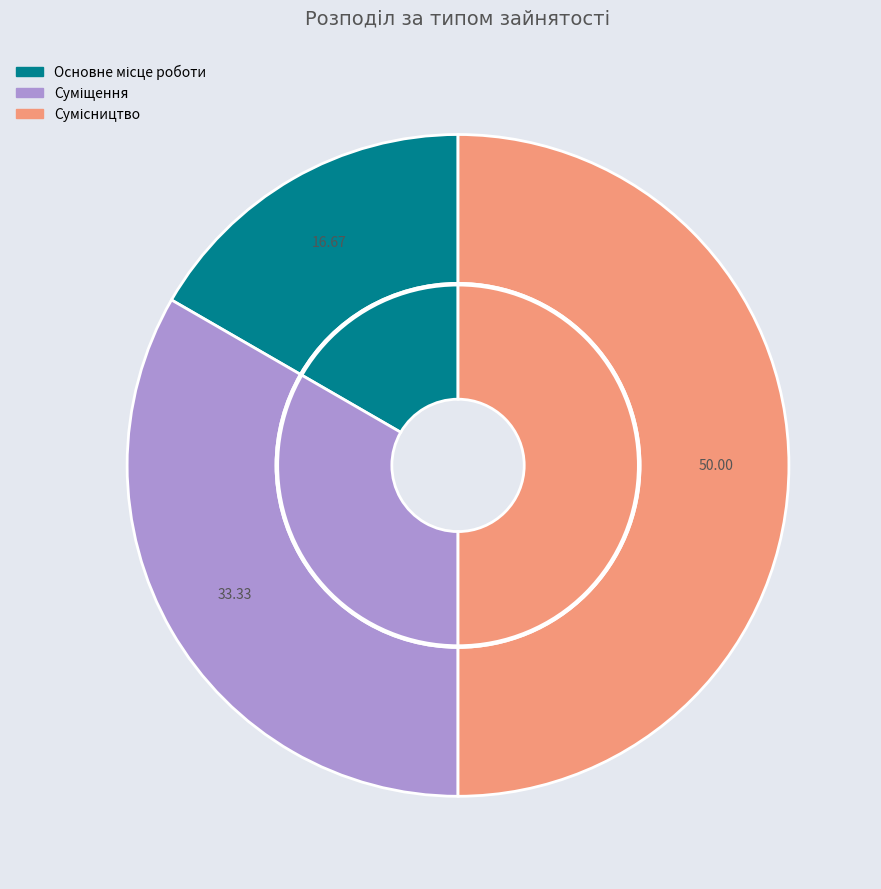

Which slice is the smallest?

Основне місце роботи